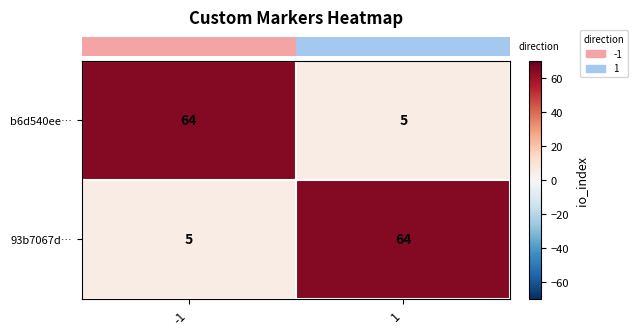

What is the spread (max minus min) of values at -1?

59